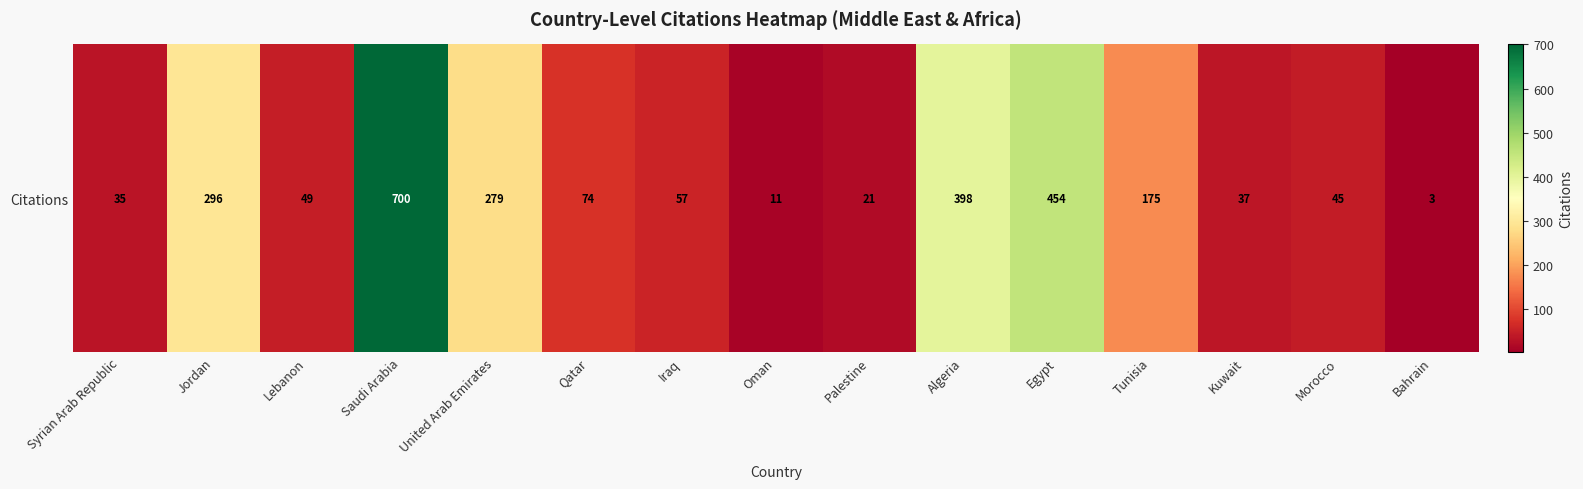

True or false: the data shows 21 at Palestine.

True